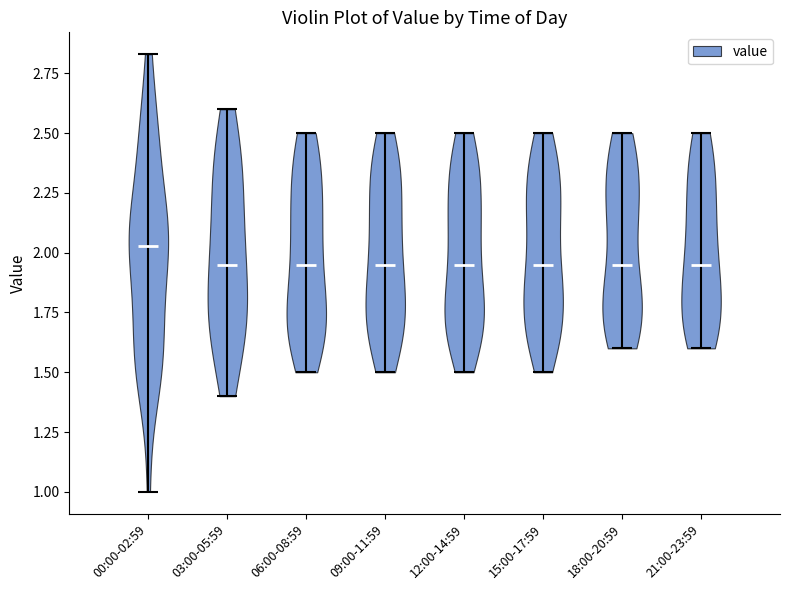

Reading left to right, read every violin against the y-axis: where its median line is, and the lowest and highest points it reaches. The values are not printed on the chart, so give them approximately, as read against the axis.

00:00-02:59: median line 2.05, lowest point 1.00, highest point 2.85
03:00-05:59: median line 1.95, lowest point 1.40, highest point 2.60
06:00-08:59: median line 1.95, lowest point 1.50, highest point 2.50
09:00-11:59: median line 1.95, lowest point 1.50, highest point 2.50
12:00-14:59: median line 1.95, lowest point 1.50, highest point 2.50
15:00-17:59: median line 1.95, lowest point 1.50, highest point 2.50
18:00-20:59: median line 1.95, lowest point 1.60, highest point 2.50
21:00-23:59: median line 1.95, lowest point 1.60, highest point 2.50